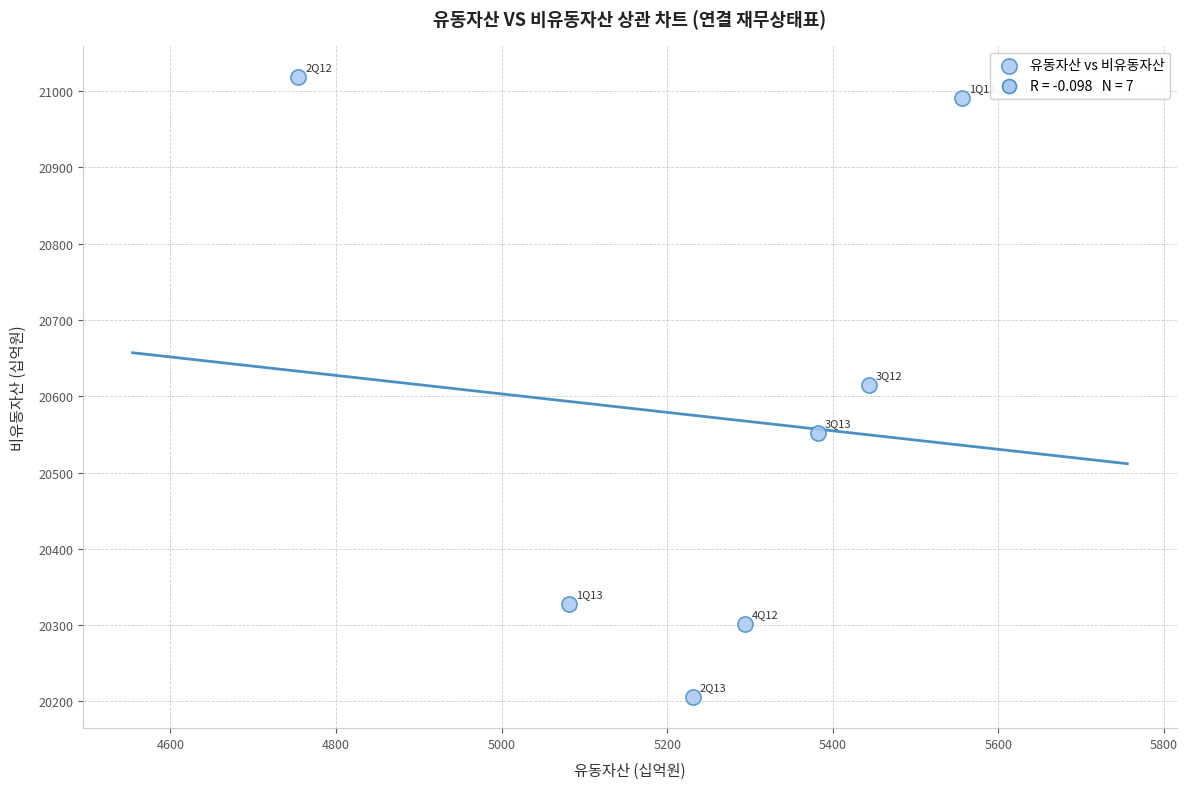

What is the range of X values (max minus min)?

801.3